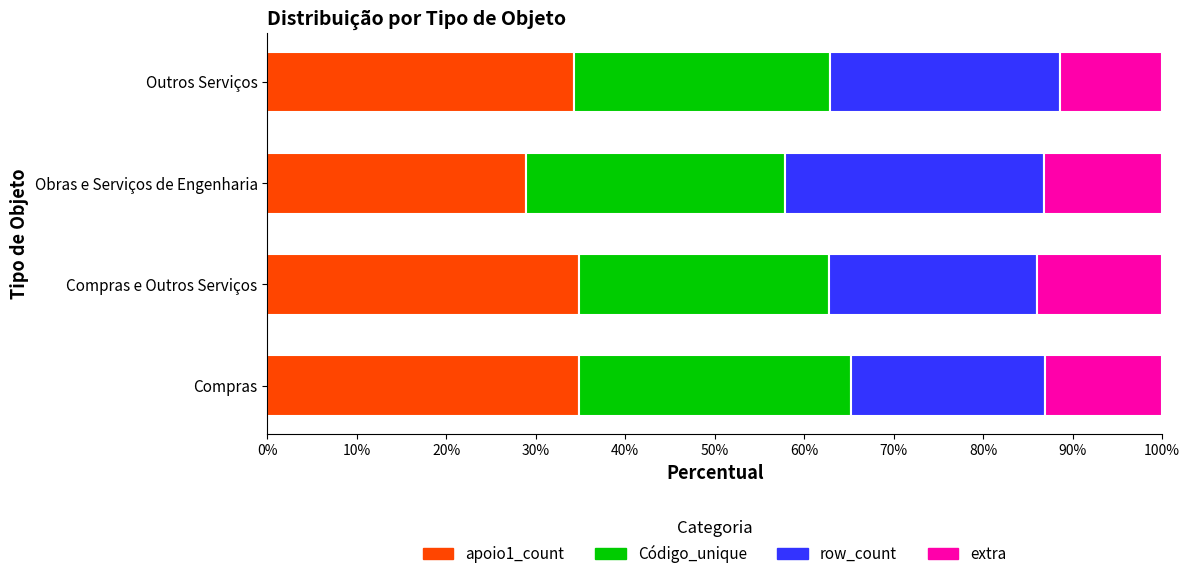

What is the total value across all series at Compras?

100.0